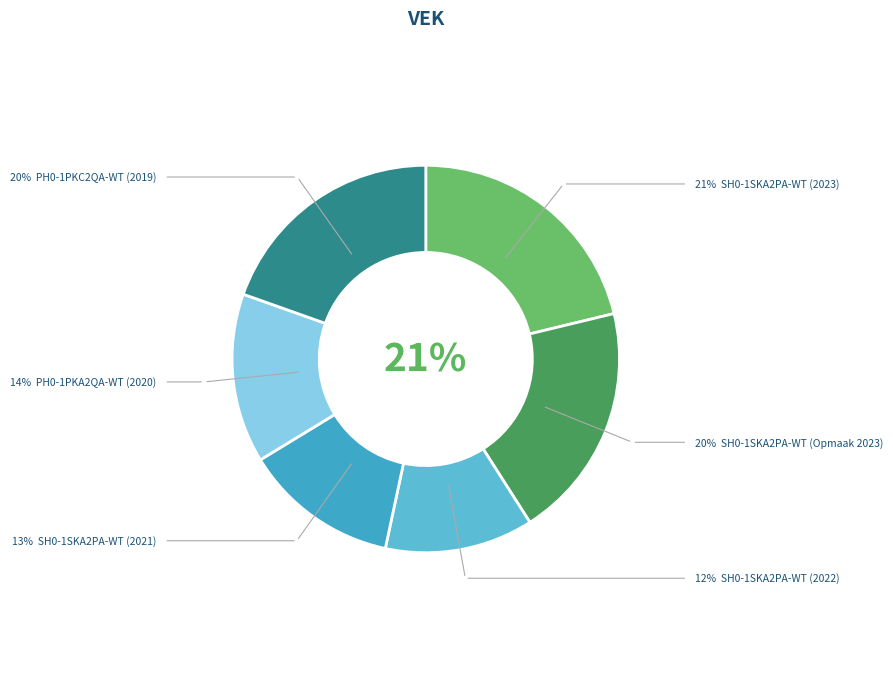

Rank the categories by value from highest to lowest.

SH0-1SKA2PA-WT (2023), SH0-1SKA2PA-WT (Opmaak 2023), PH0-1PKC2QA-WT (2019), PH0-1PKA2QA-WT (2020), SH0-1SKA2PA-WT (2021), SH0-1SKA2PA-WT (2022)